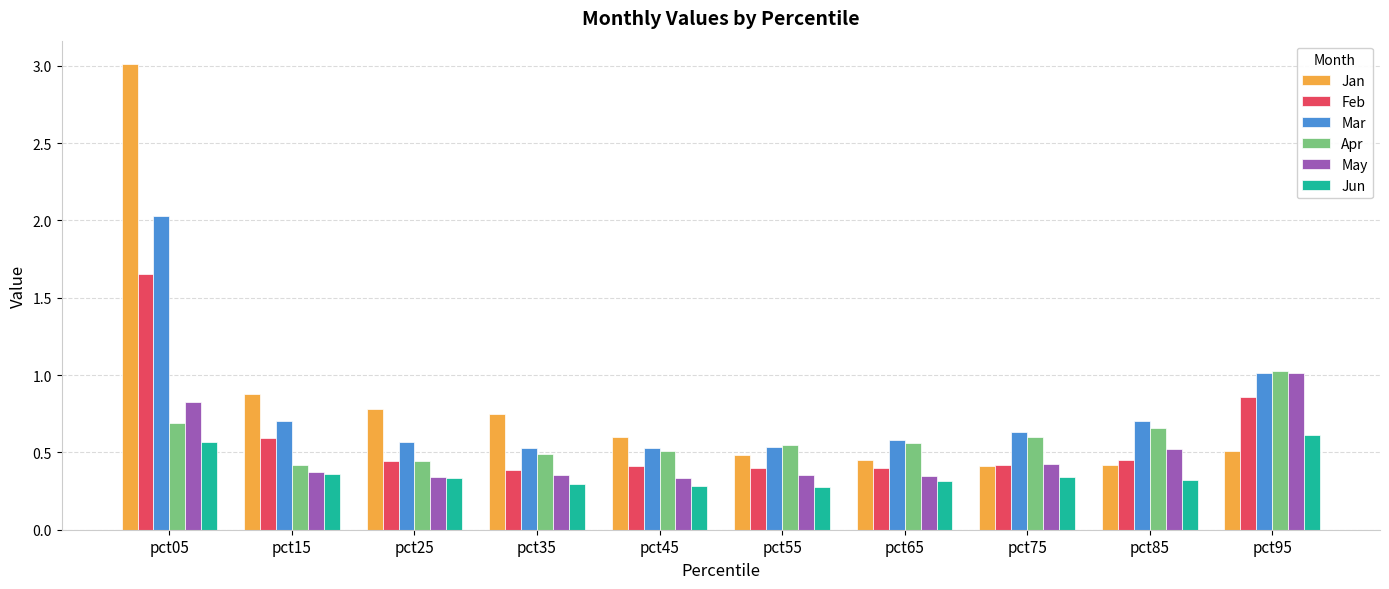

What is the average value of the Jan series?

0.8